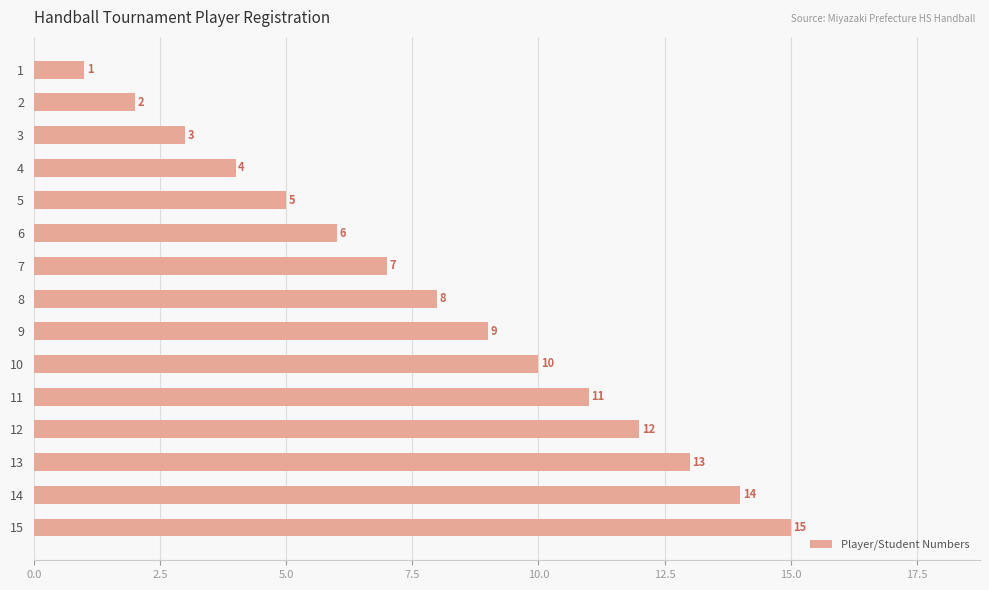

List the labels in order of value, largest first.

15, 14, 13, 12, 11, 10, 9, 8, 7, 6, 5, 4, 3, 2, 1